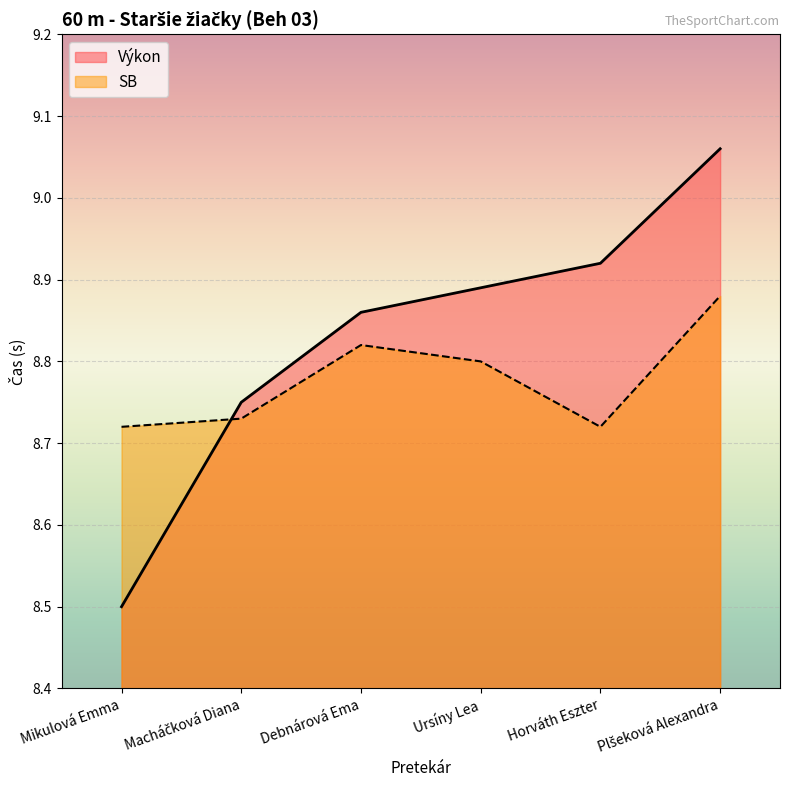

How many times do SB and Výkon cross each other?

1